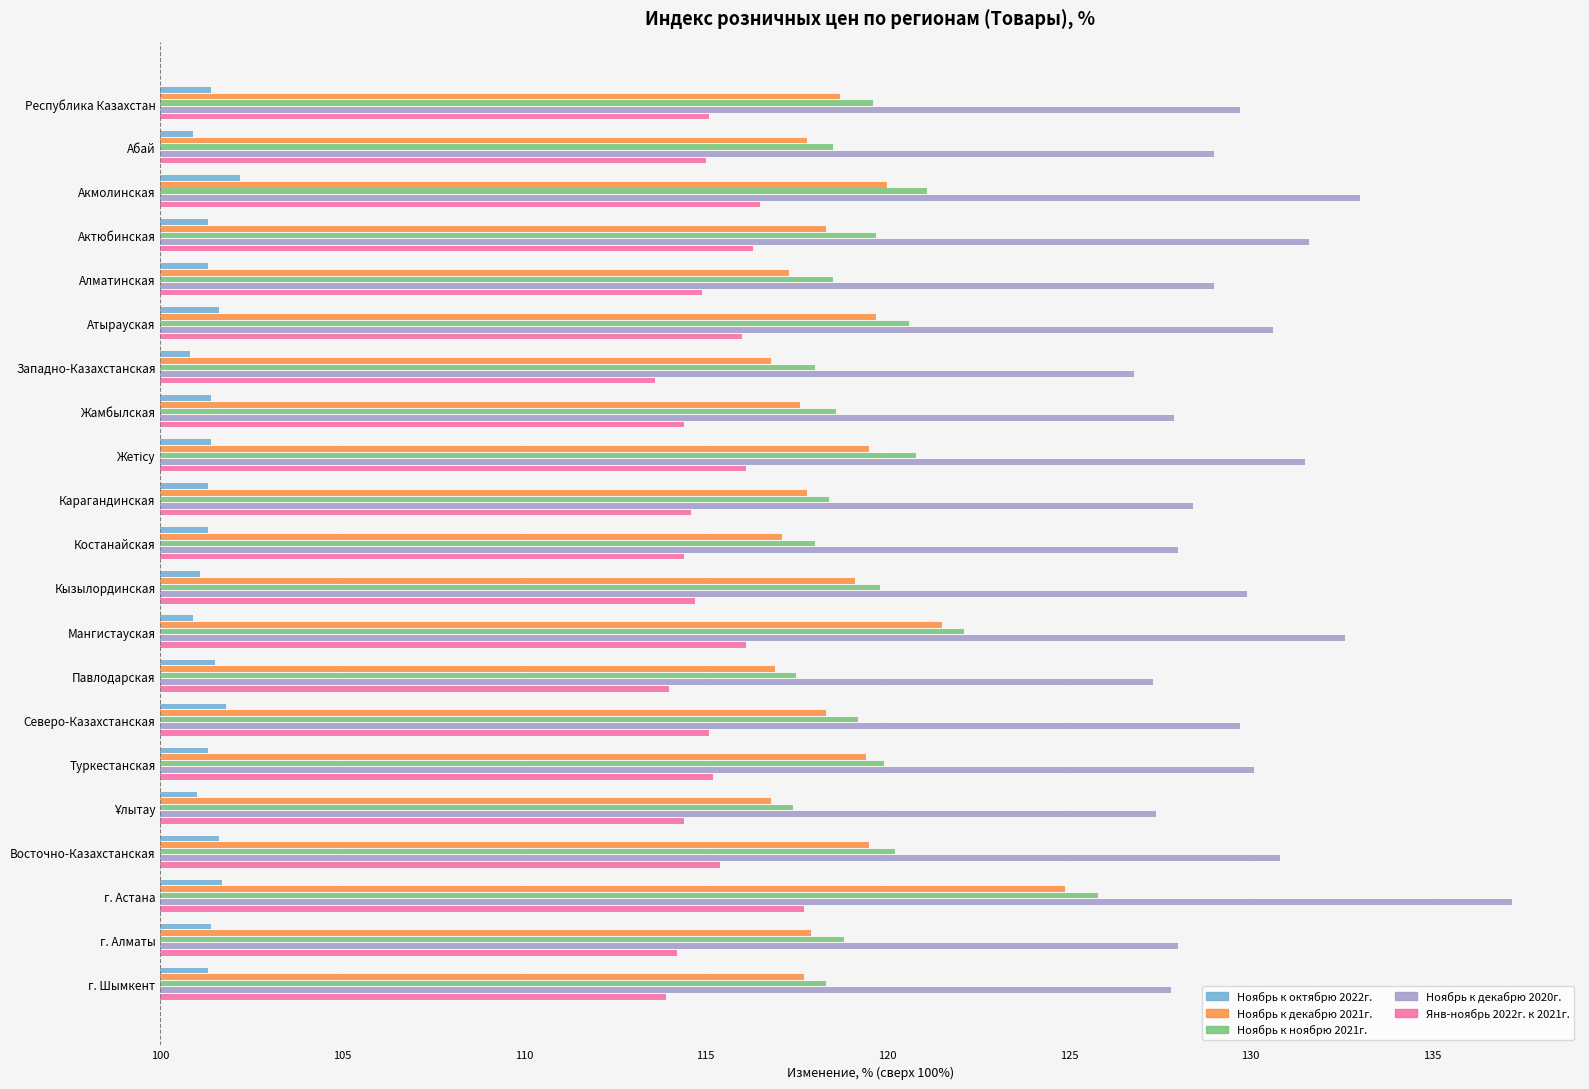

What are all the series names shown in the legend?

Ноябрь к октябрю 2022г., Ноябрь к декабрю 2021г., Ноябрь к ноябрю 2021г., Ноябрь к декабрю 2020г., Янв-ноябрь 2022г. к 2021г.